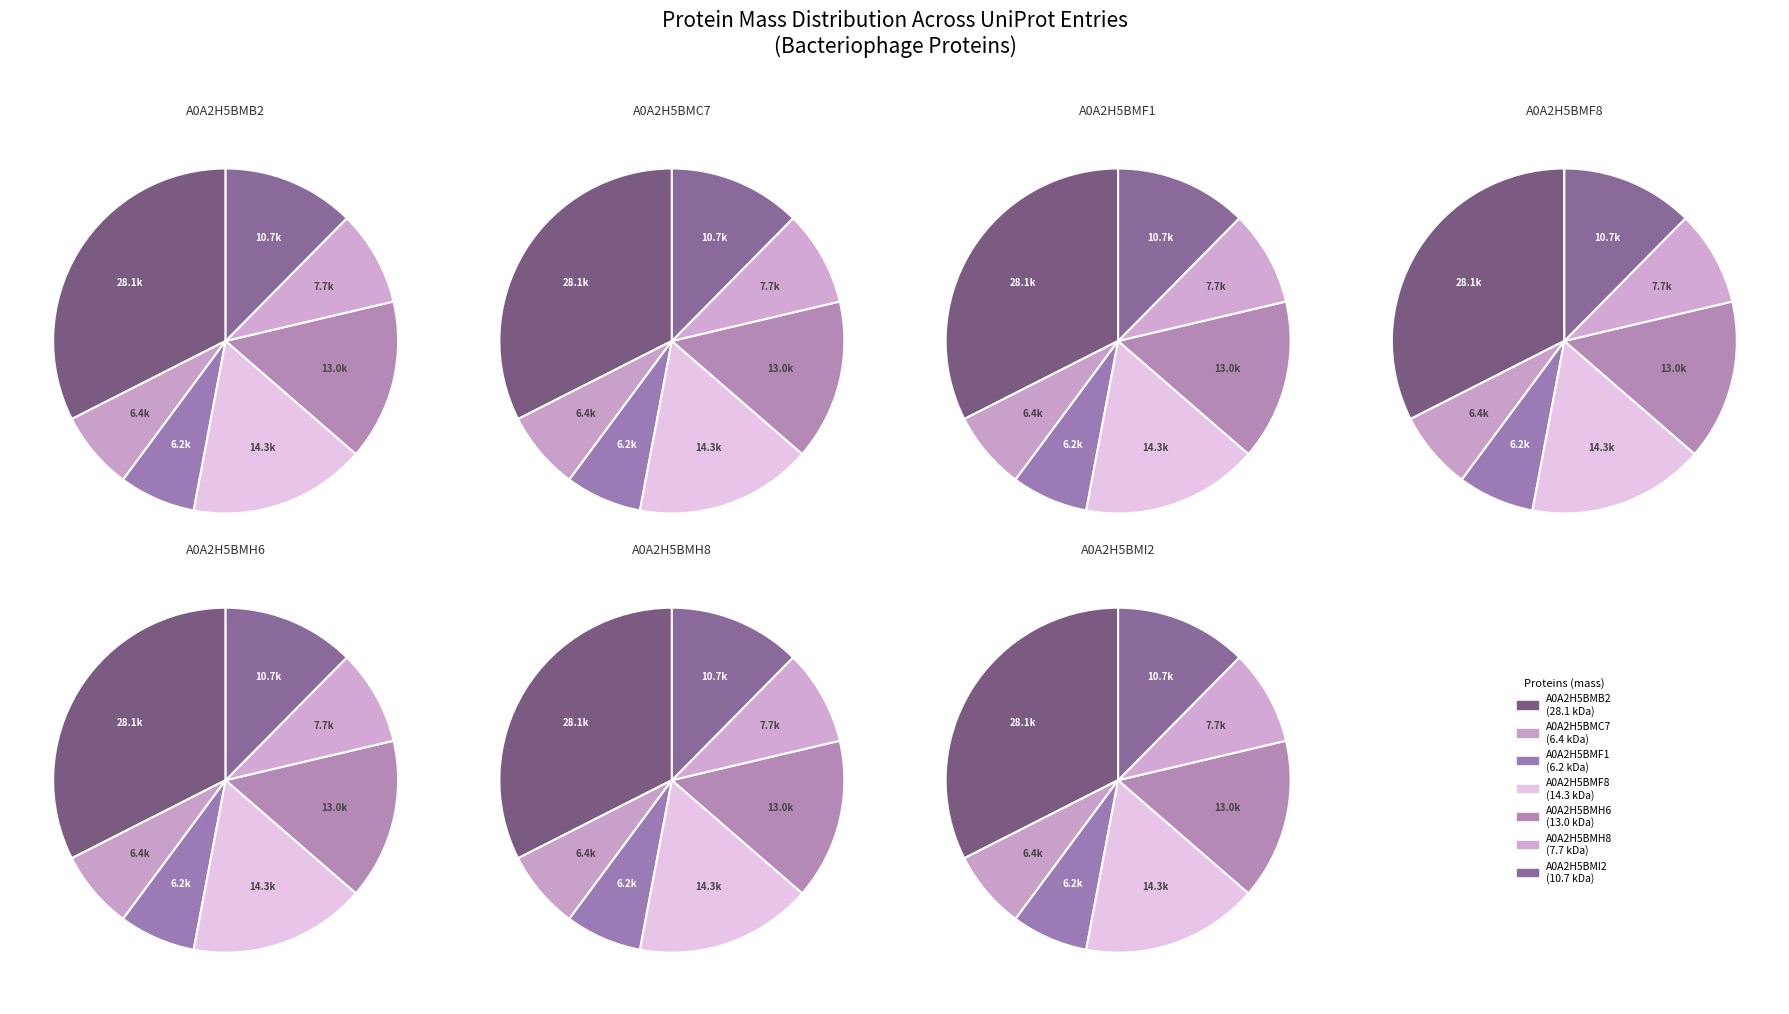

Is A0A2H5BMH8 the majority of the pie?

No